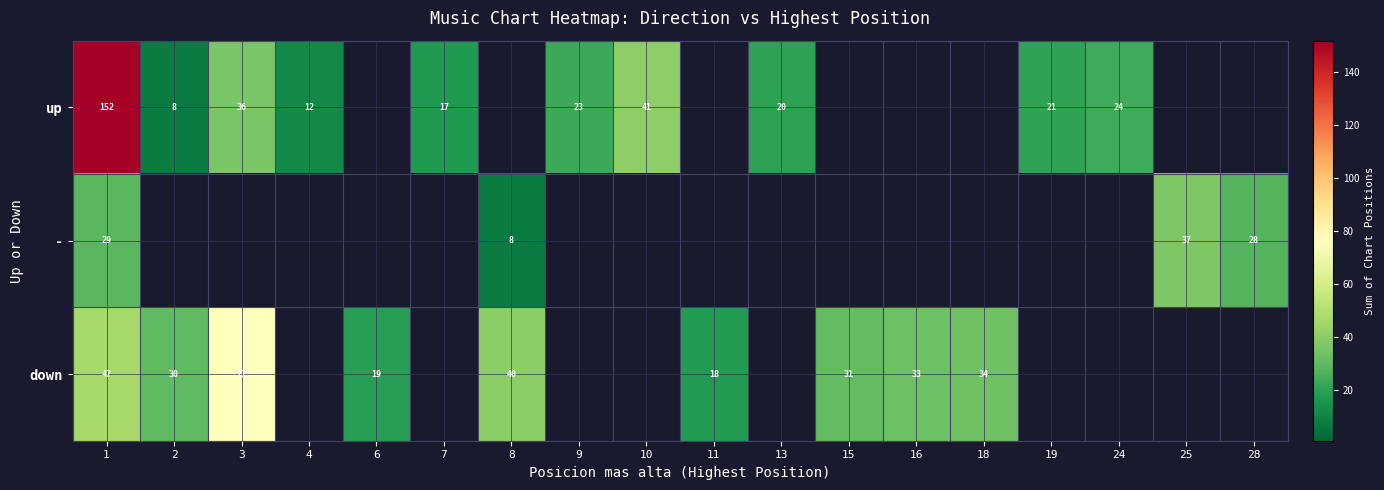

What is the difference between the up values at 7 and 4?

5